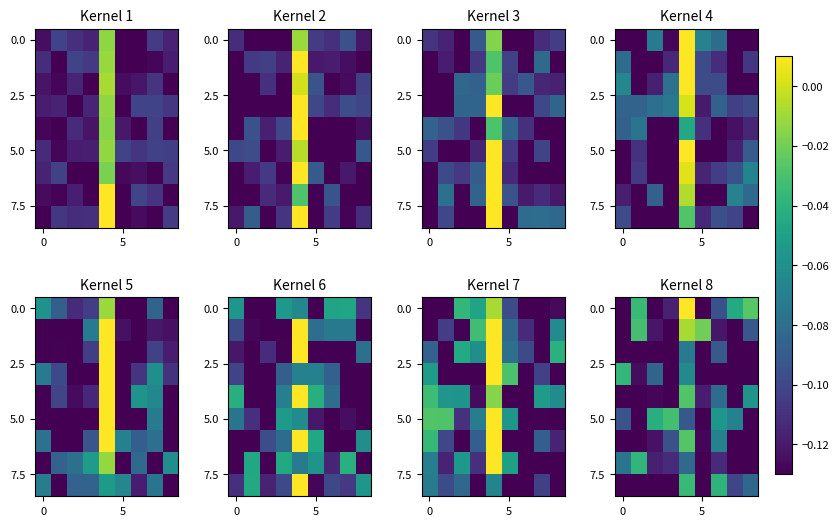

Count the number of categories in the chart.

9